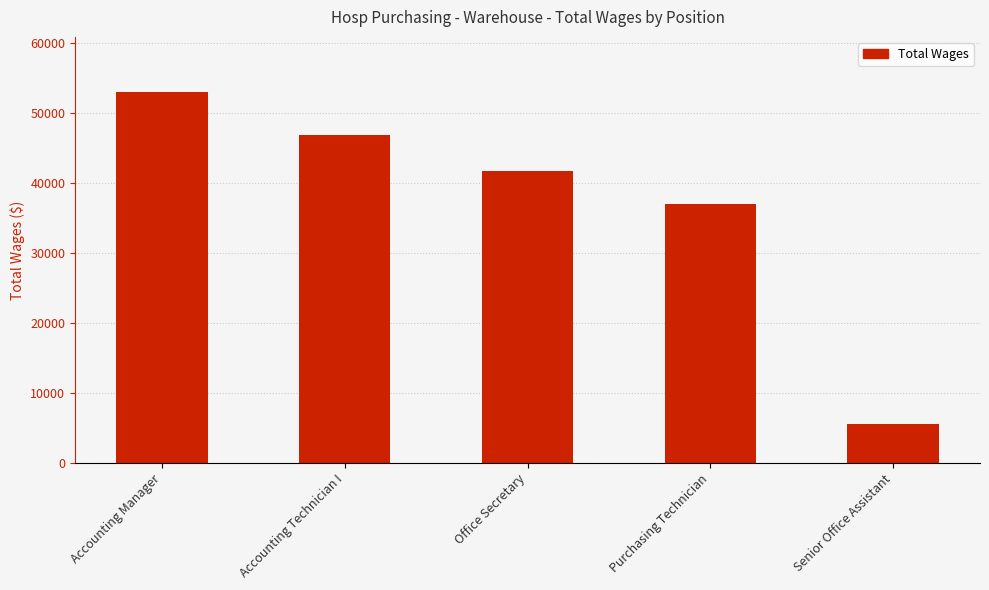

Reading right to left, transcribe all the data shown in this chart.

5556	37034	41656	46892	52928